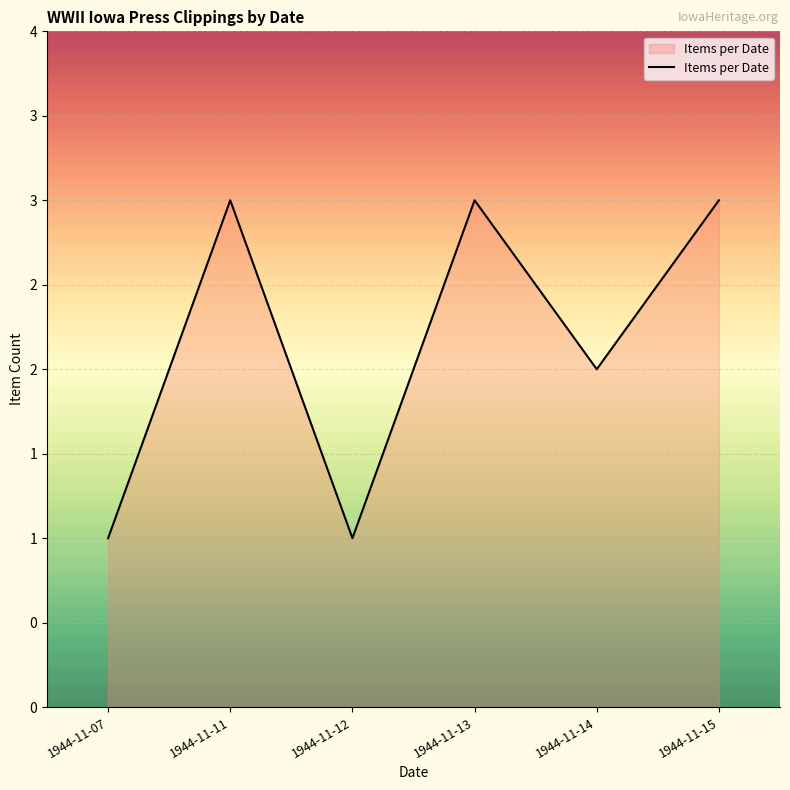

Does the chart display data point markers on the line(s)?

No